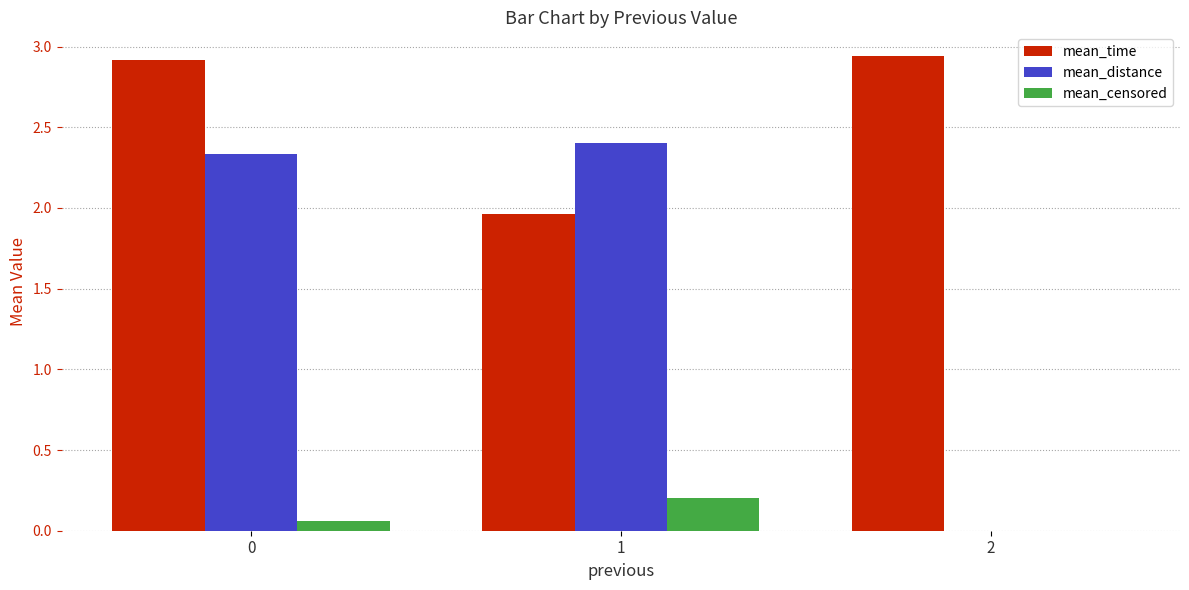

Which series has the largest total across all categories?

mean_time